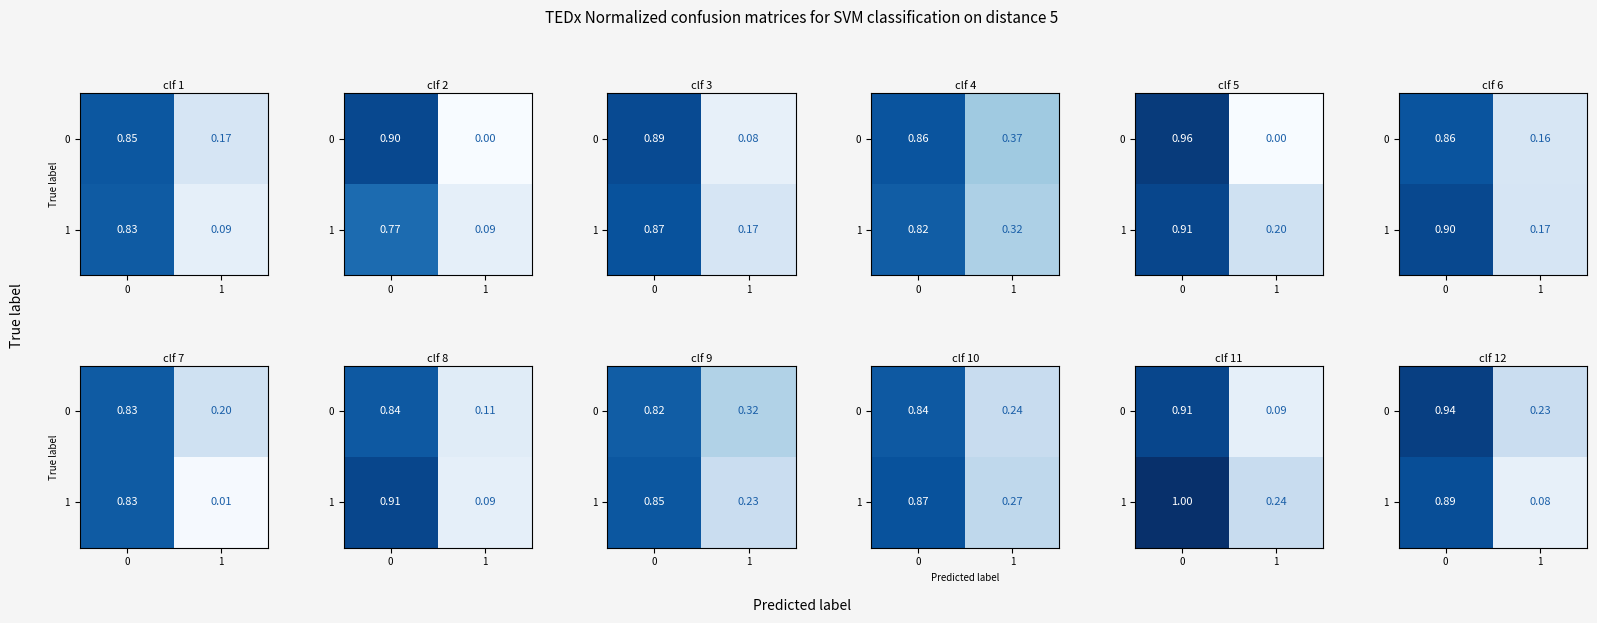

What is the difference between the maximum and minimum values in the 1 series?

0.8